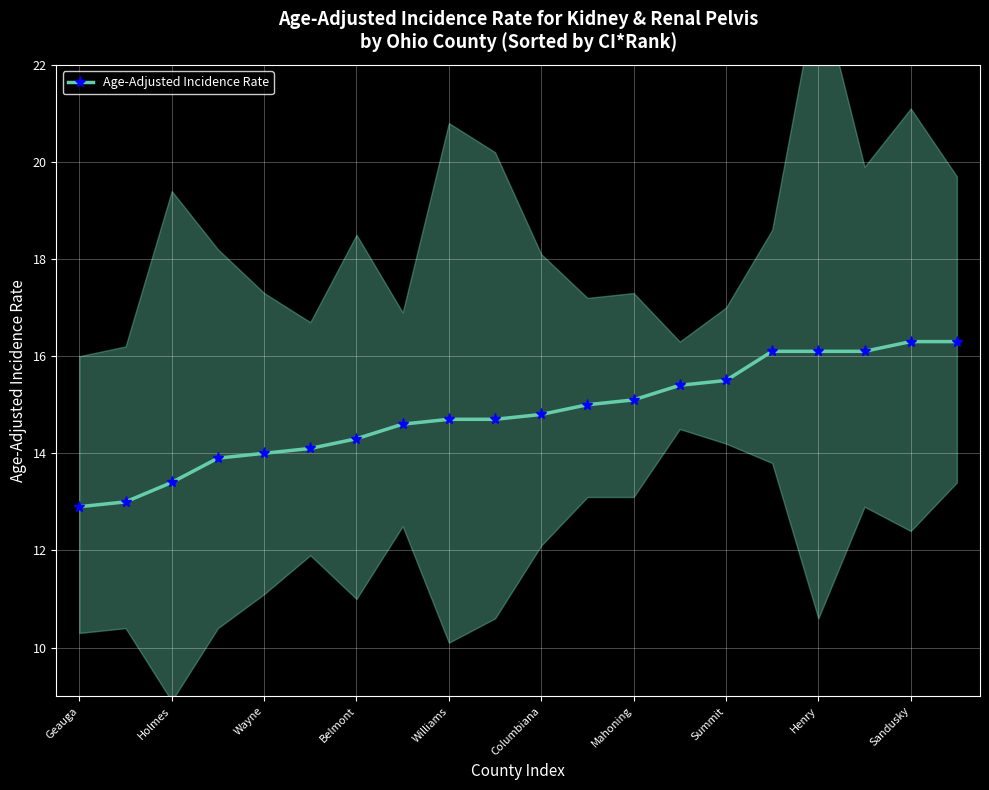

The value of Age-Adjusted Incidence Rate at Williams is 14.7. True or false?

True